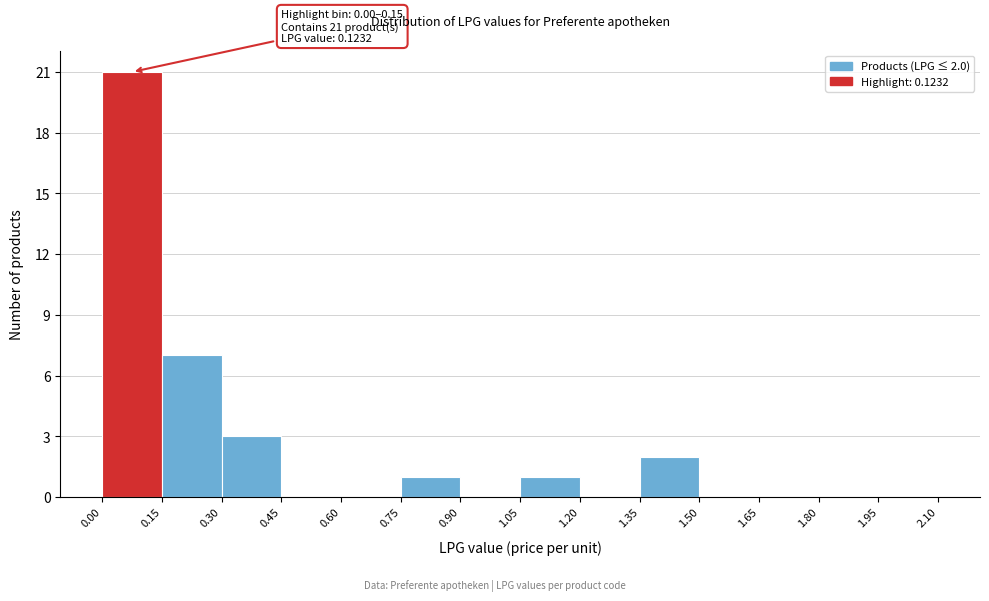

Which range on the x-axis has the tallest bar?

0.00 to 0.15